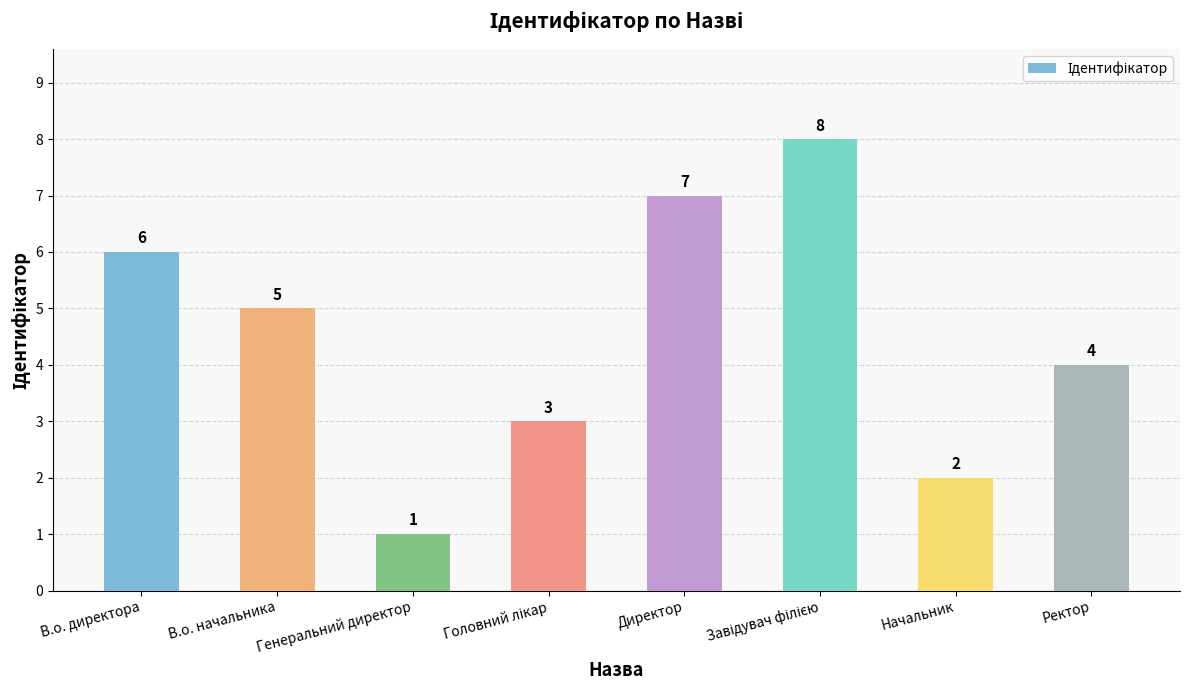

Which label corresponds to the smallest value in the chart?

Генеральний директор